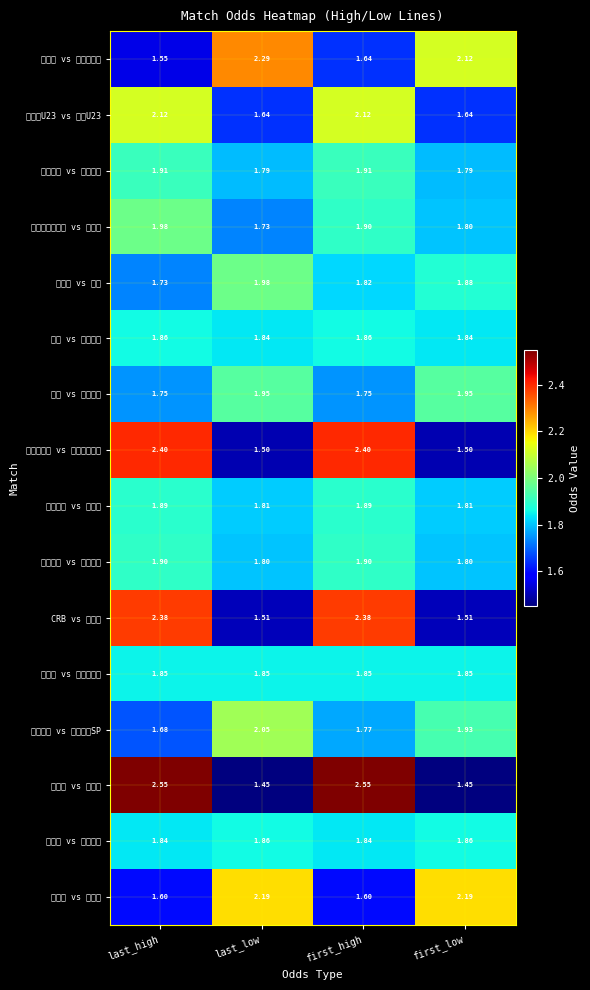

At which category is the sum across all series the highest?

first_high